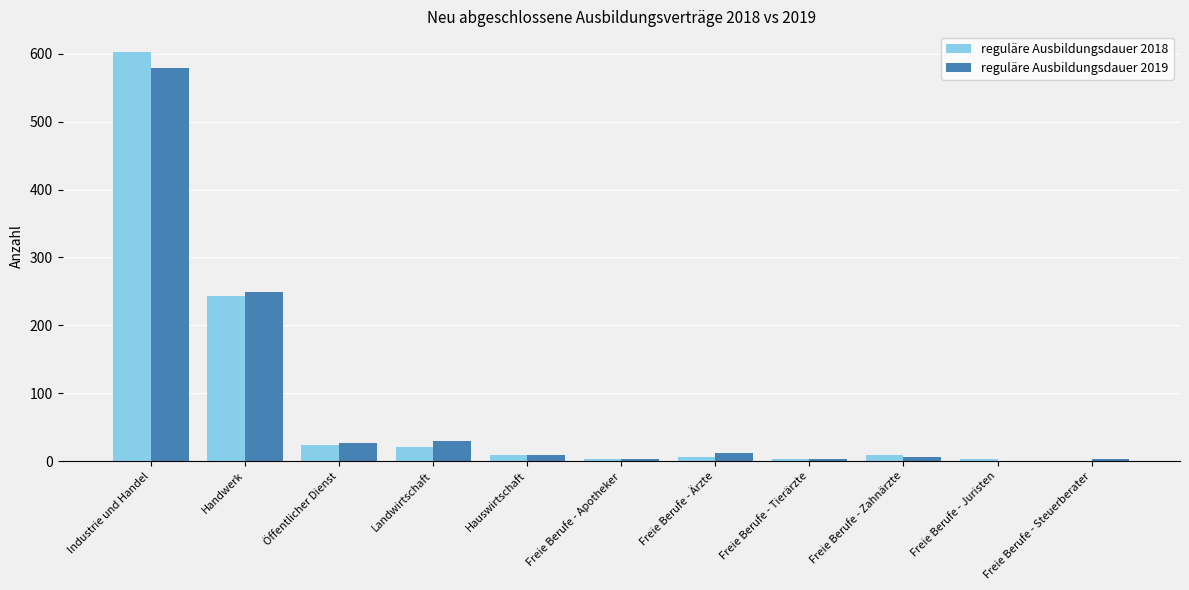

What is the sum of all reguläre Ausbildungsdauer 2018 values?

924